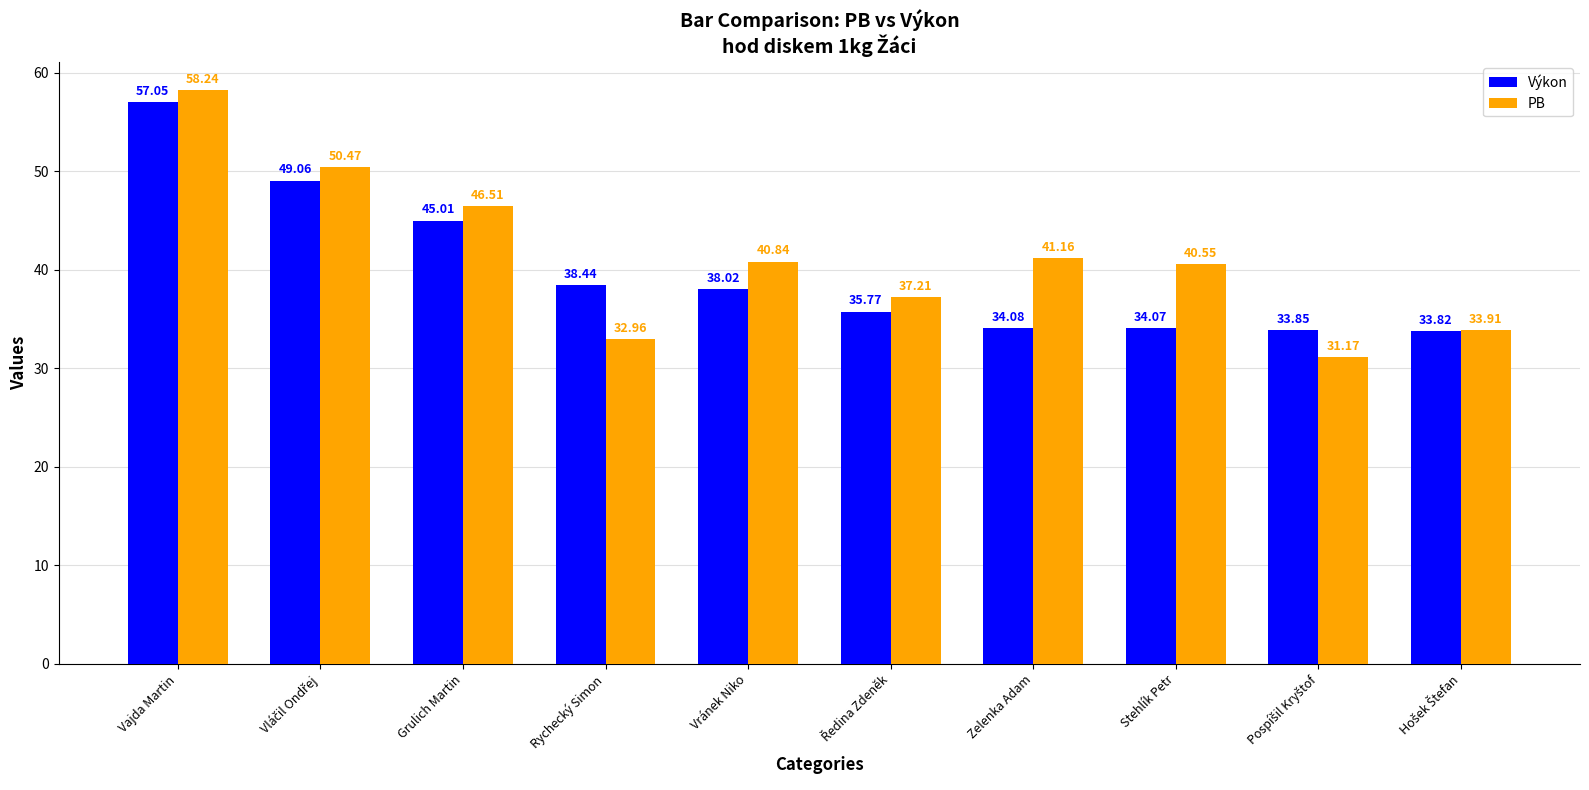

Count the number of data series in this chart.

2